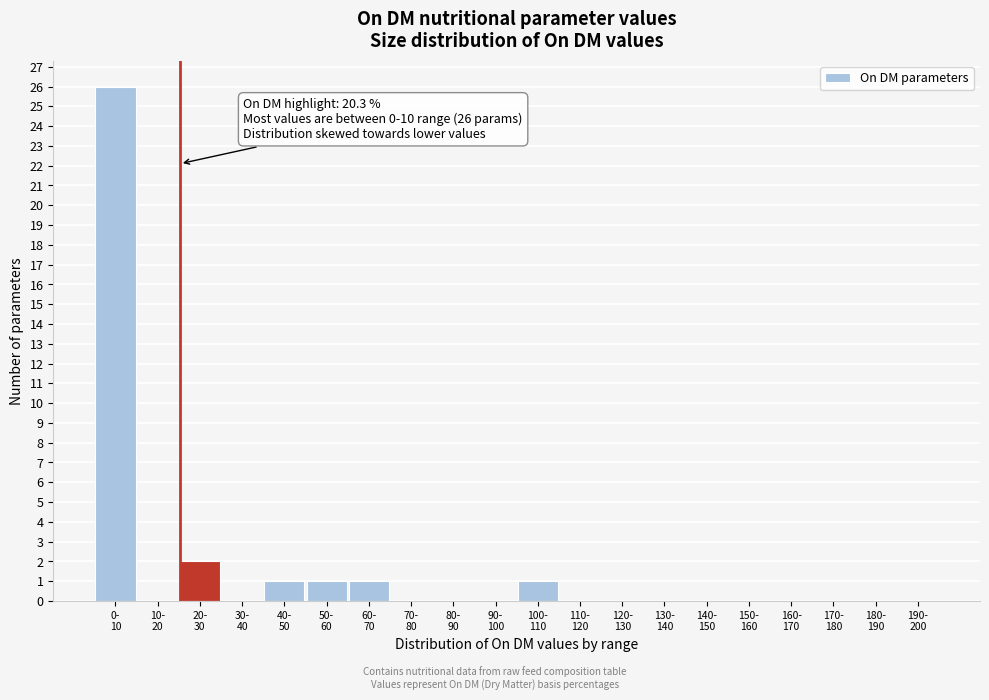

What is the maximum value shown in the chart?

26